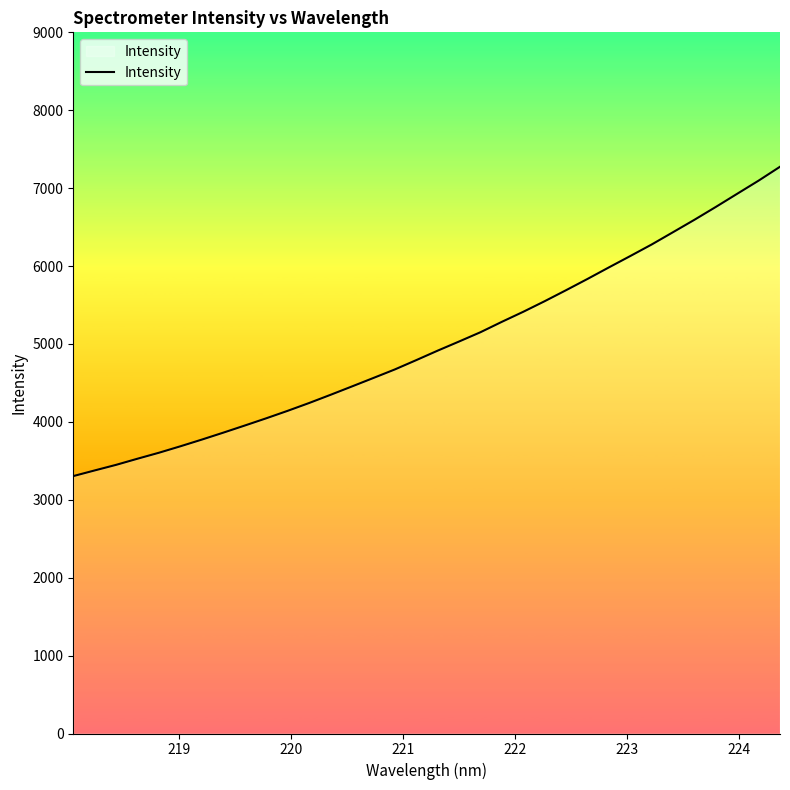

What is the minimum value shown in the chart?

3304.0